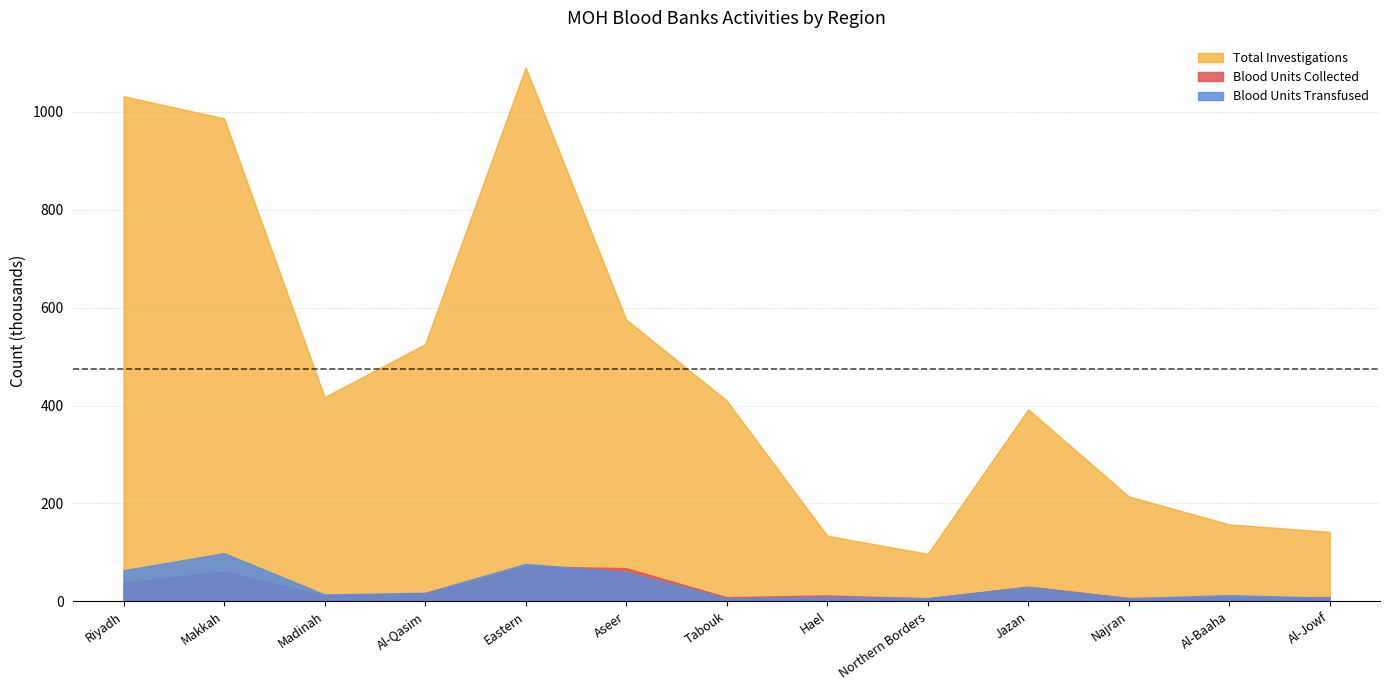

Where does the Total Investigations series first go above 410295?

Riyadh